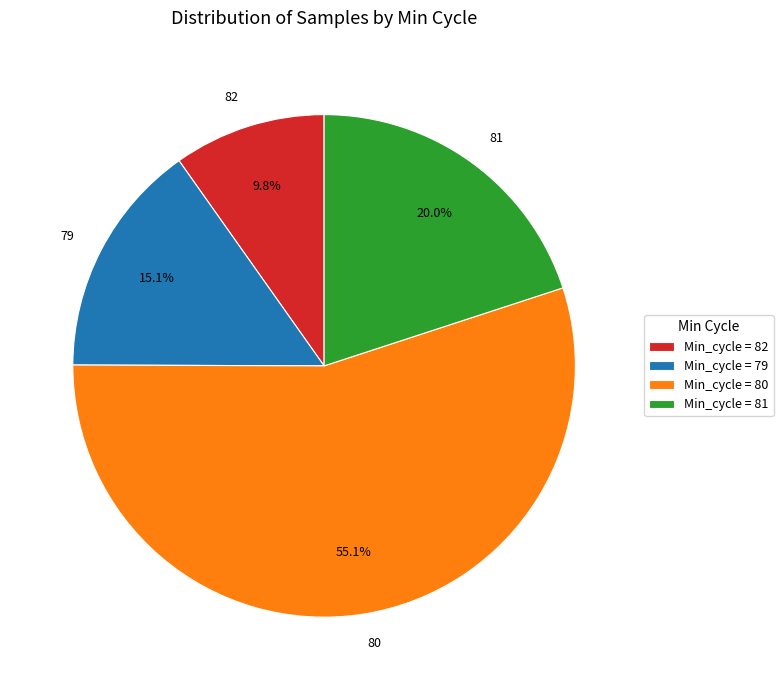

Count the number of slices in the pie.

4